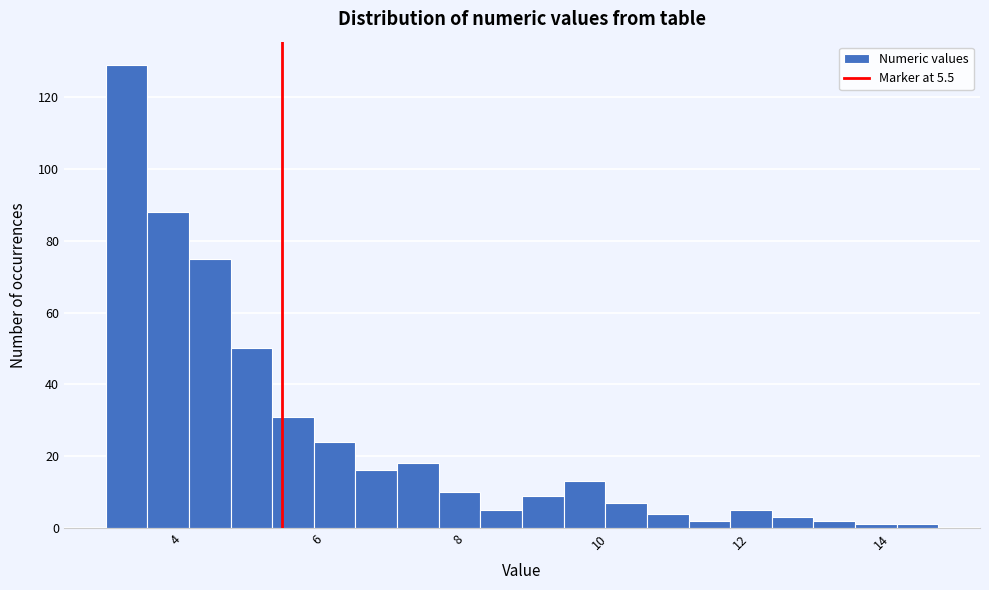

Around what value on the x-axis is the tallest bar? Give the approximate position of its centre, as read against the axis.

3.2